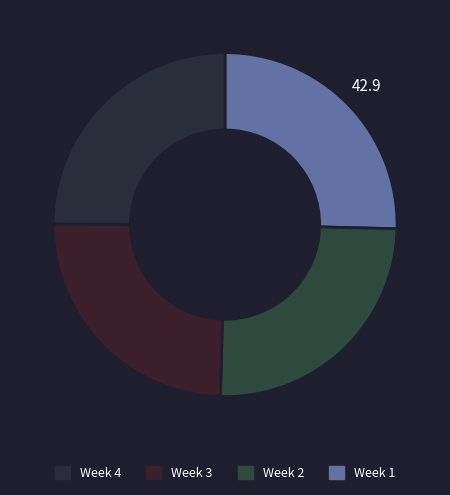

How many segments does this pie chart have?

4